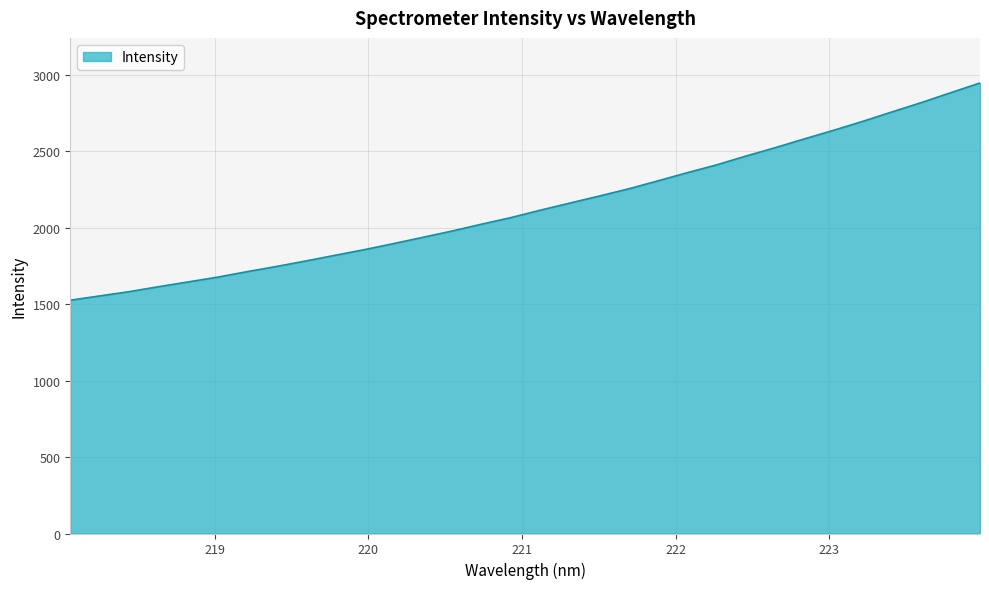

What is the minimum value shown in the chart?

1525.4